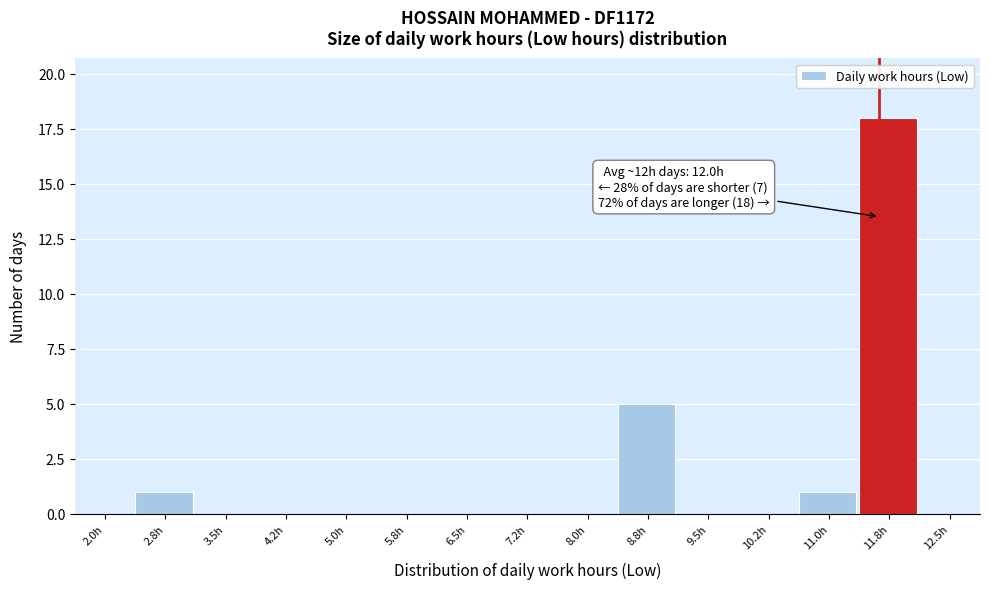

Reading right to left, extract all data points from this chart.

12.5h=0	11.8h=18	11.0h=1	10.2h=0	9.5h=0	8.8h=5	8.0h=0	7.2h=0	6.5h=0	5.8h=0	5.0h=0	4.2h=0	3.5h=0	2.8h=1	2.0h=0